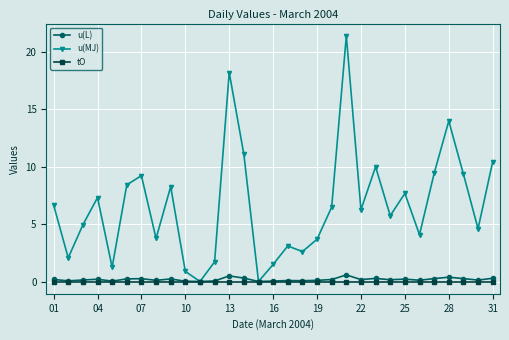

Which series has the widest spread of values?

u(MJ)